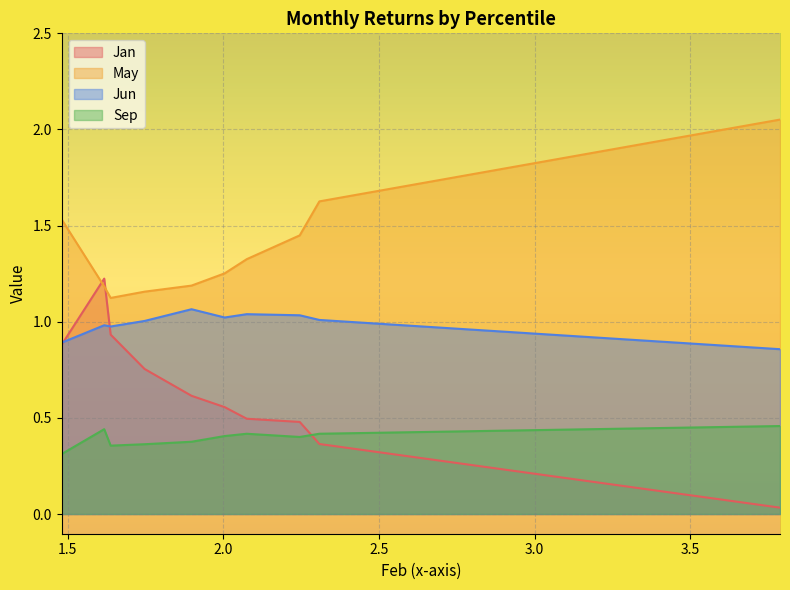

Which series has the largest range (max minus min)?

Jan